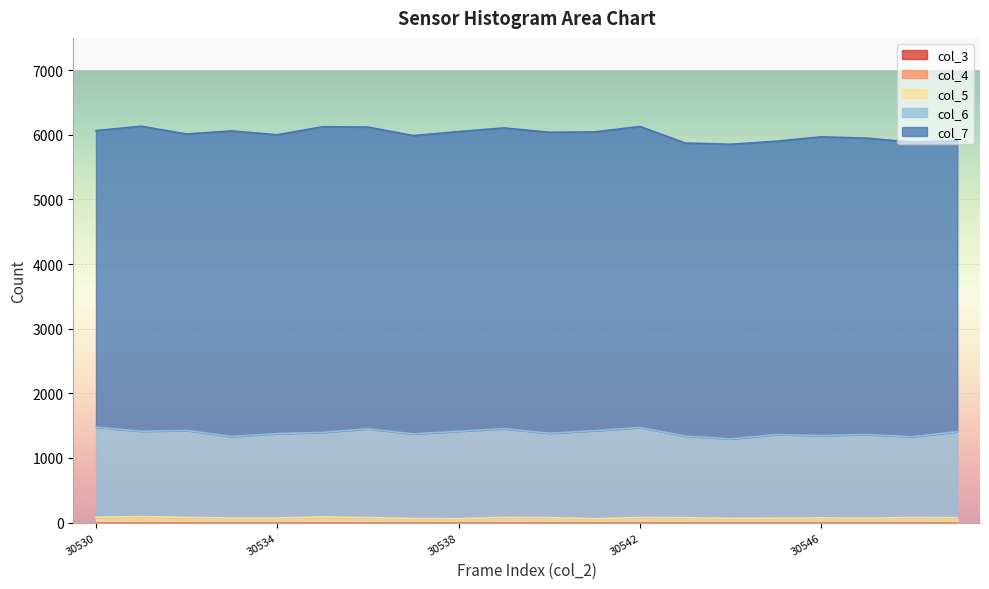

True or false: col_6 and col_7 intersect in this chart.

False